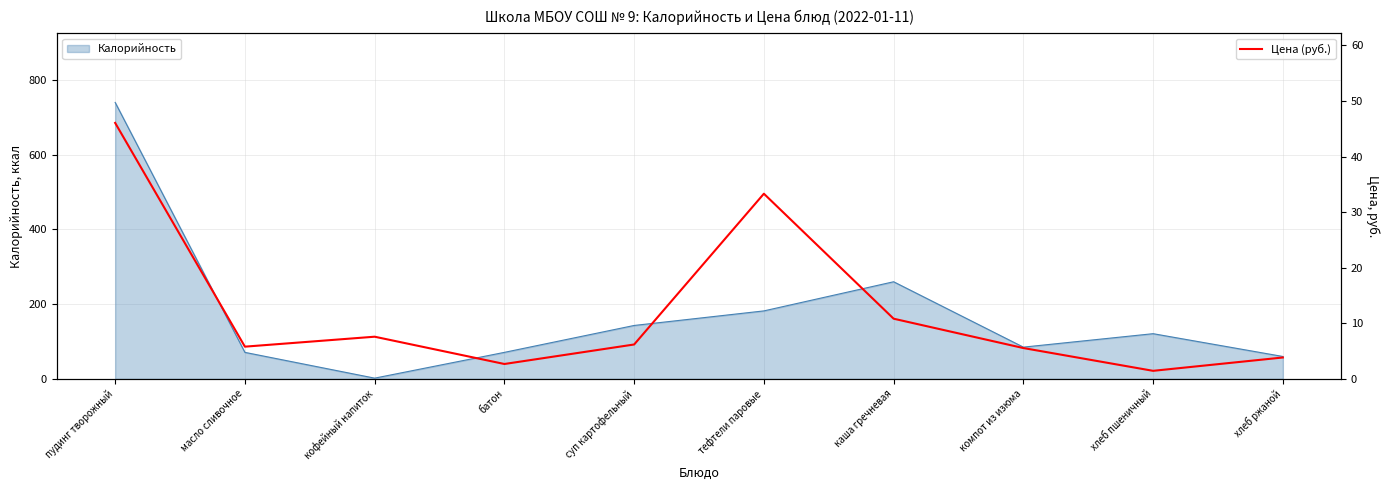

Which category has the lowest value in the Калорийность series?

кофейный напиток